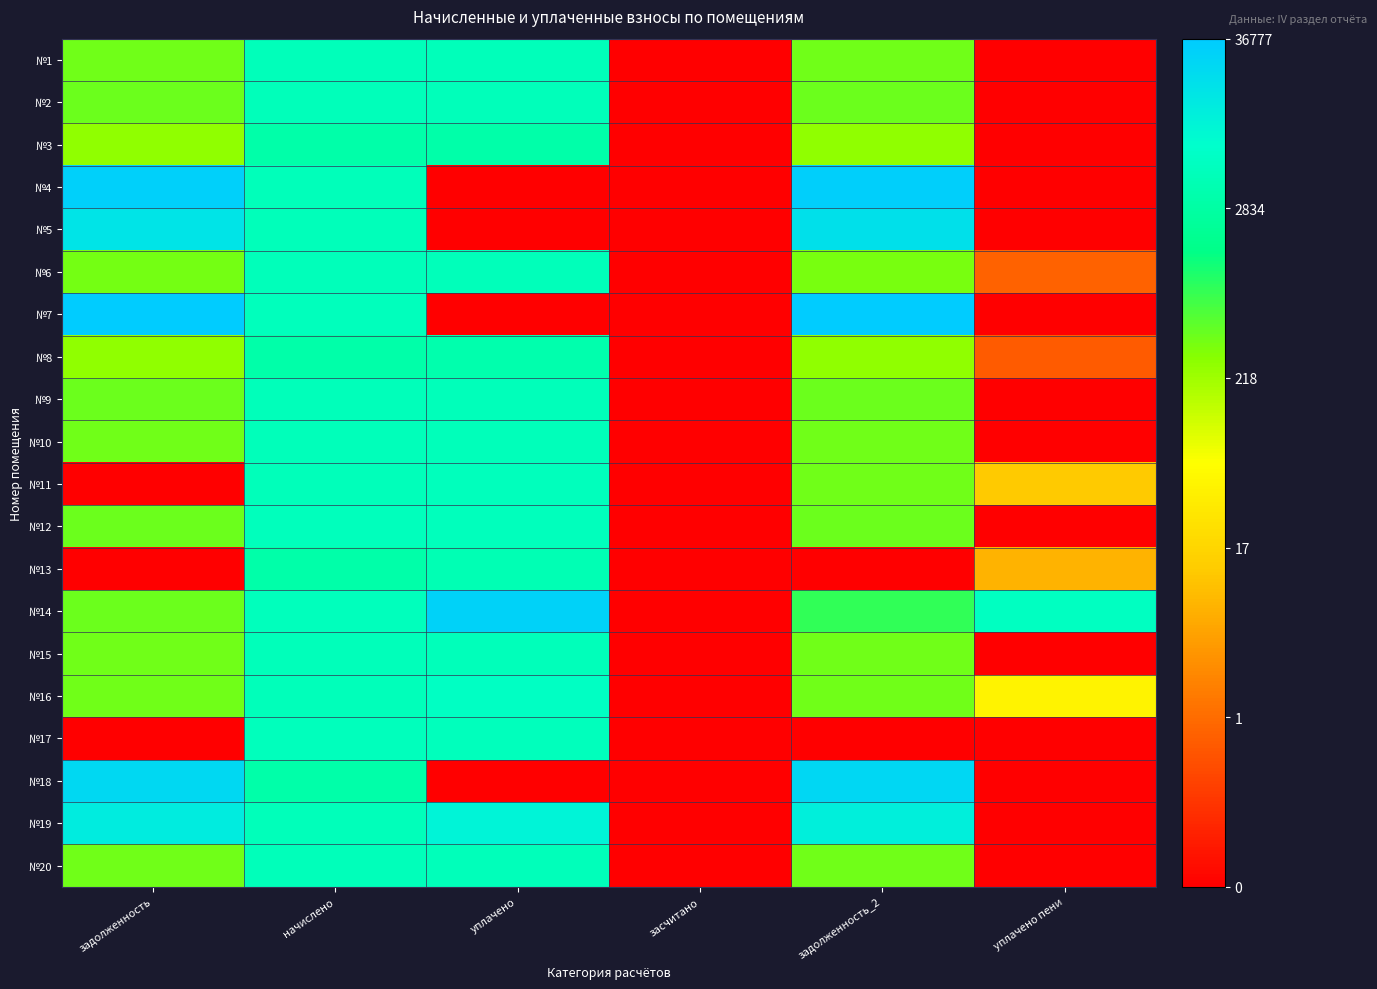

What is the difference between the highest and lowest values at начислено?

0.2